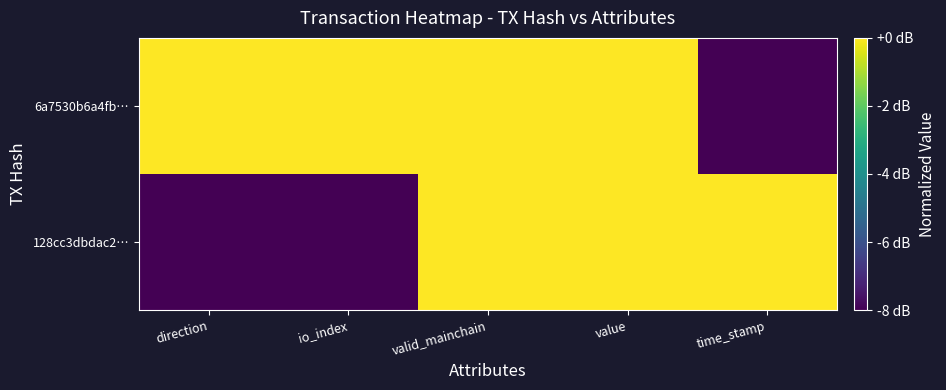

Rank the series by their maximum value, from lowest to highest.

128cc3dbdac2…, 6a7530b6a4fb…